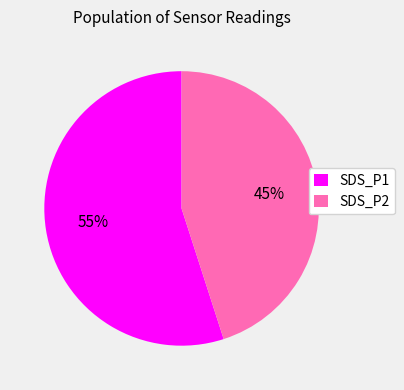

What is the smallest slice in the pie chart?

SDS_P2